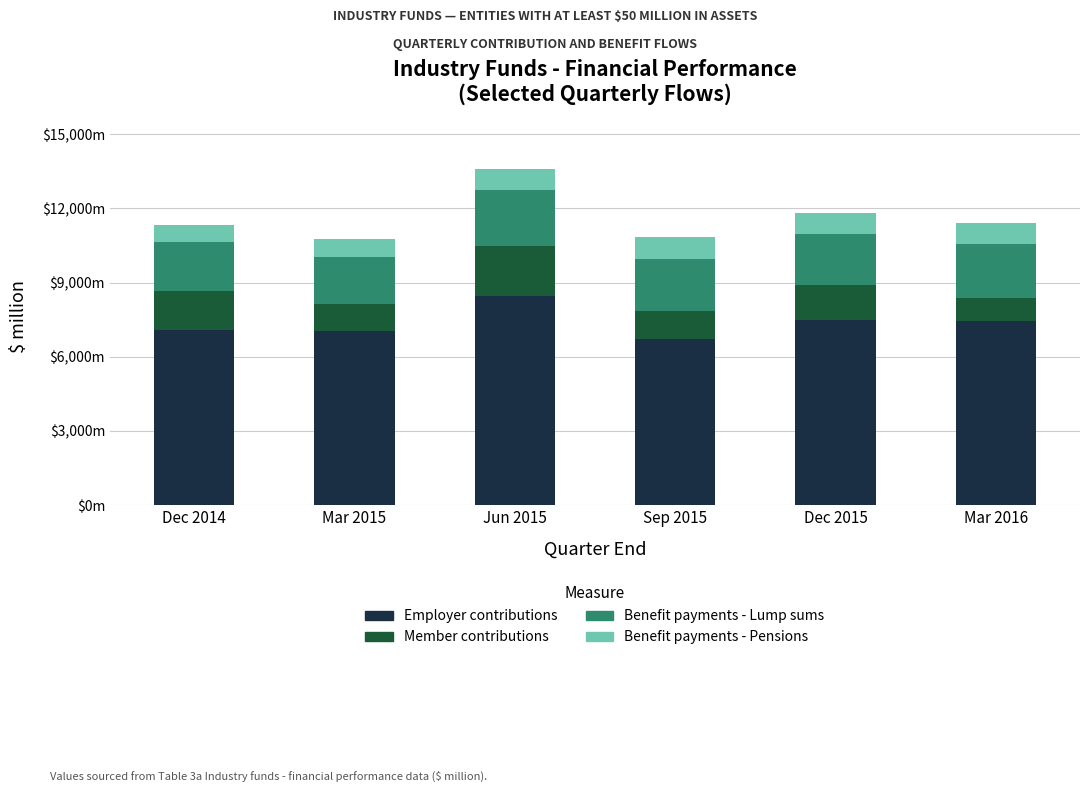

What are all the series names shown in the legend?

Employer contributions, Member contributions, Benefit payments - Lump sums, Benefit payments - Pensions